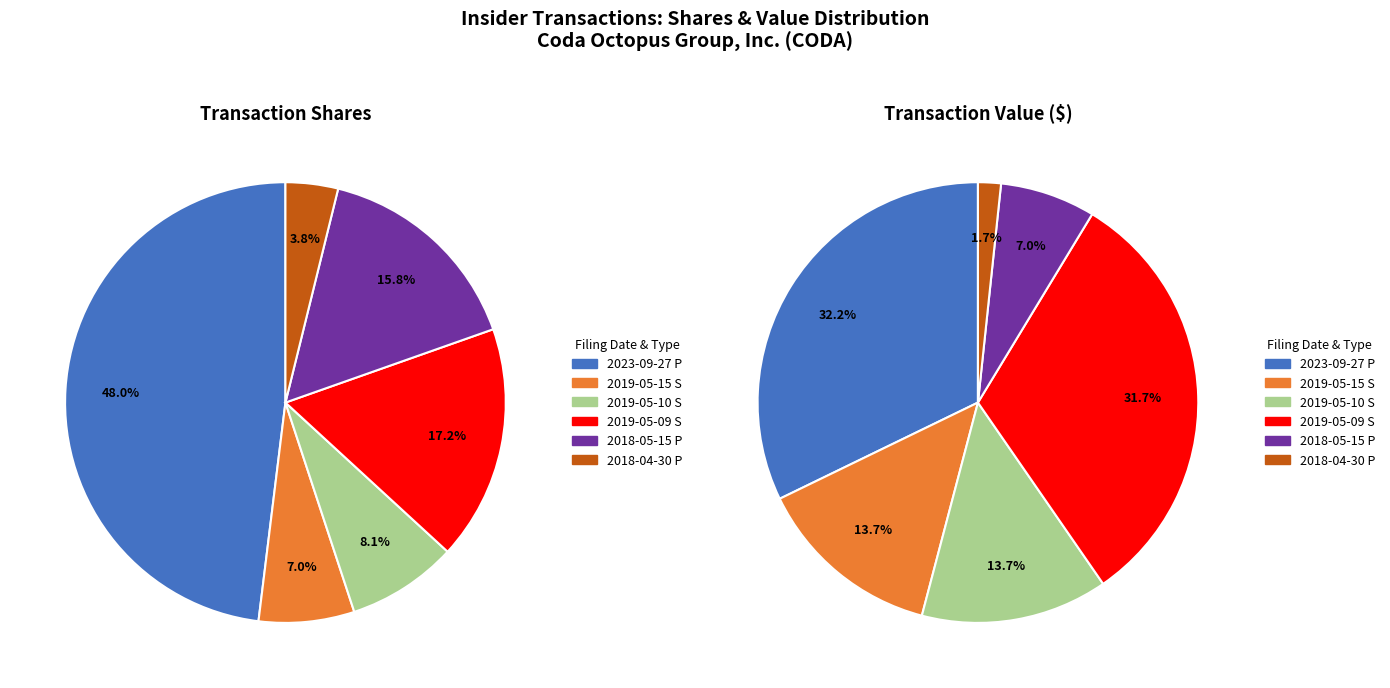

To the nearest percent, what portion does 2018-05-15 (P) represent?

7%